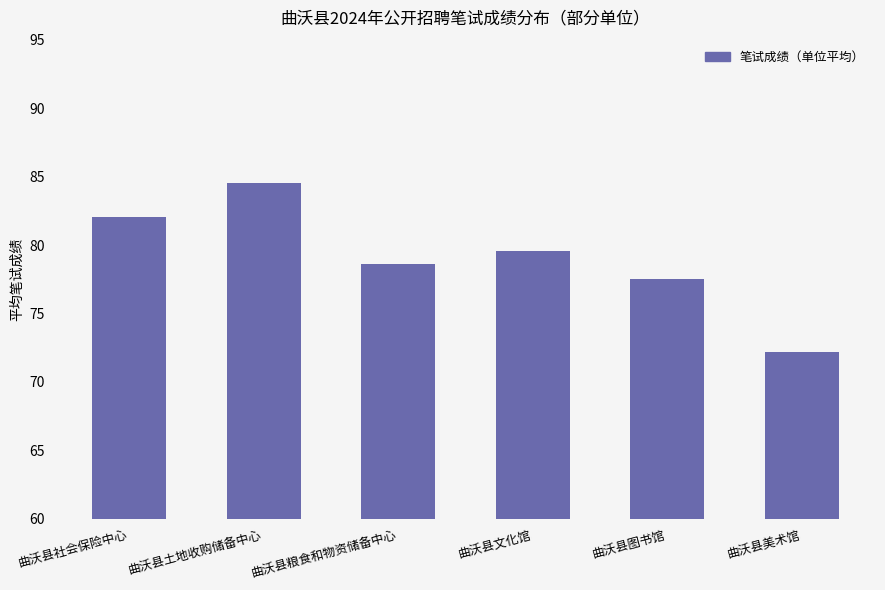

List the labels in order of value, smallest first.

曲沃县美术馆, 曲沃县图书馆, 曲沃县粮食和物资储备中心, 曲沃县文化馆, 曲沃县社会保险中心, 曲沃县土地收购储备中心